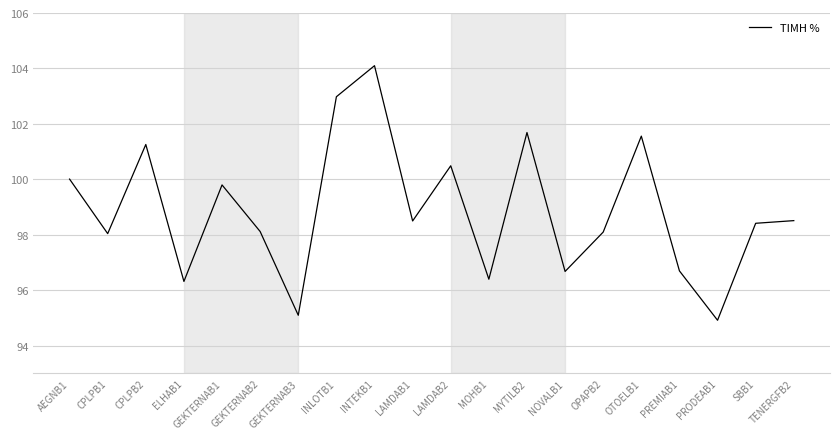

At which category does the chart reach its minimum across all series?

PRODEAB1